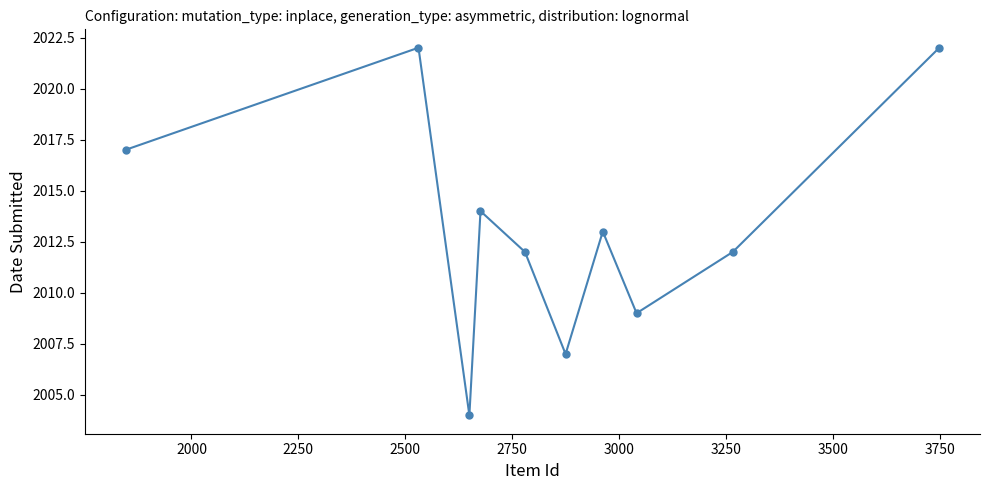

What is the maximum value shown in the chart?

2022